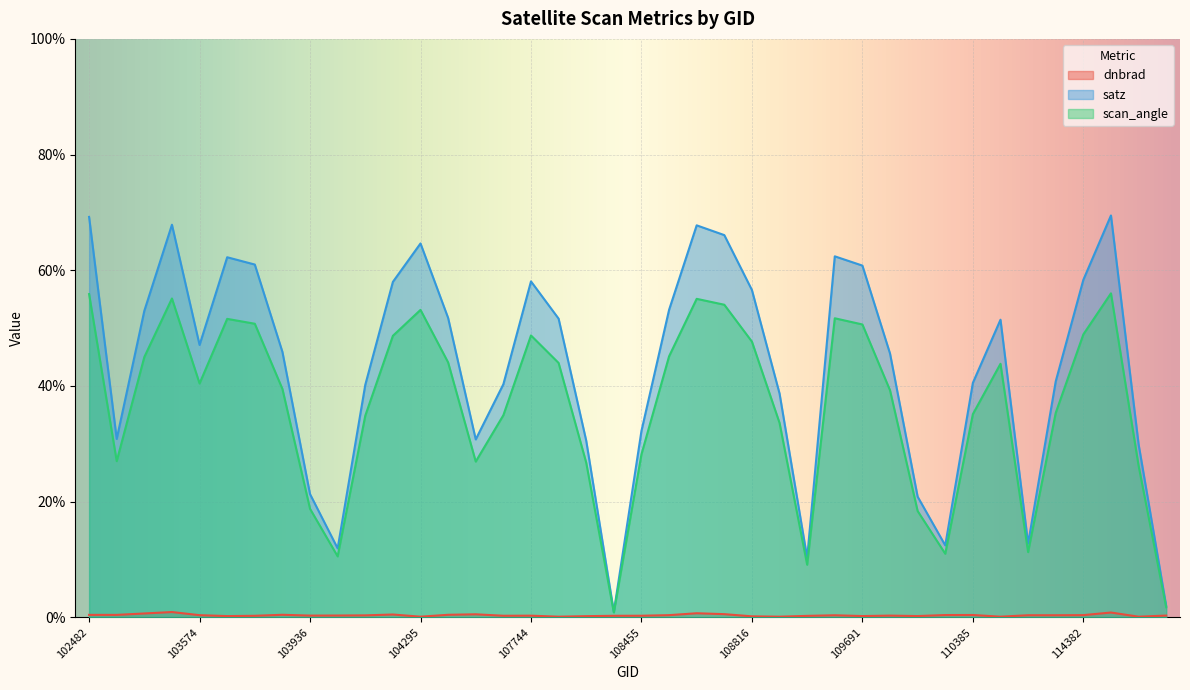

What is the label of the 1st point from the right?

114731